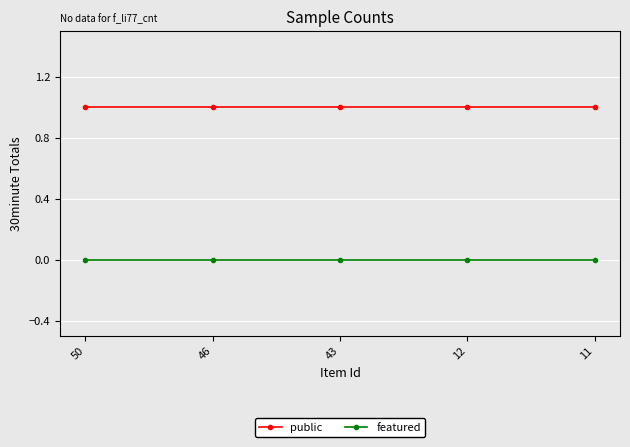

The public series shows 0 at 11. True or false?

False